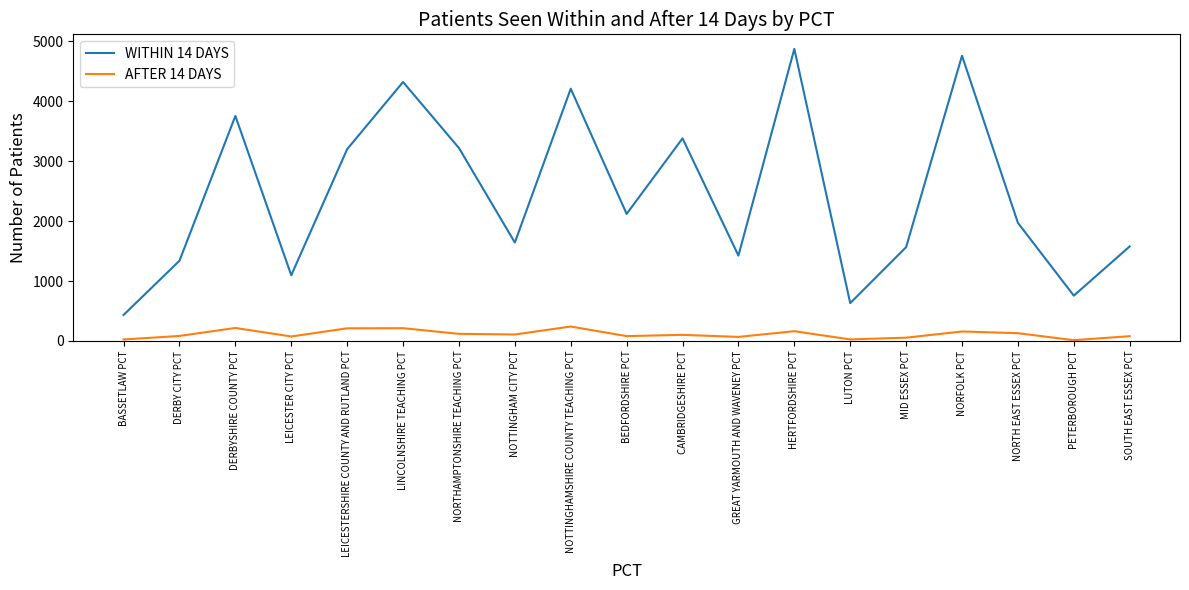

What is the difference between the maximum and second lowest values in the WITHIN 14 DAYS series?

4240